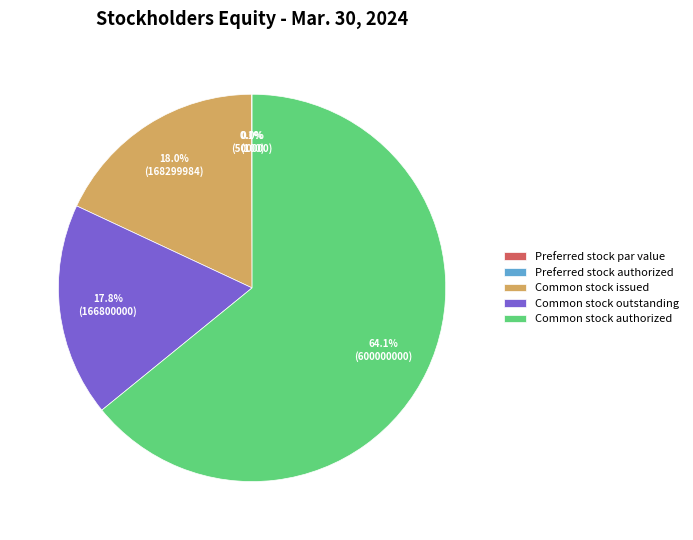

Which slice represents more than half of the pie?

Common stock authorized